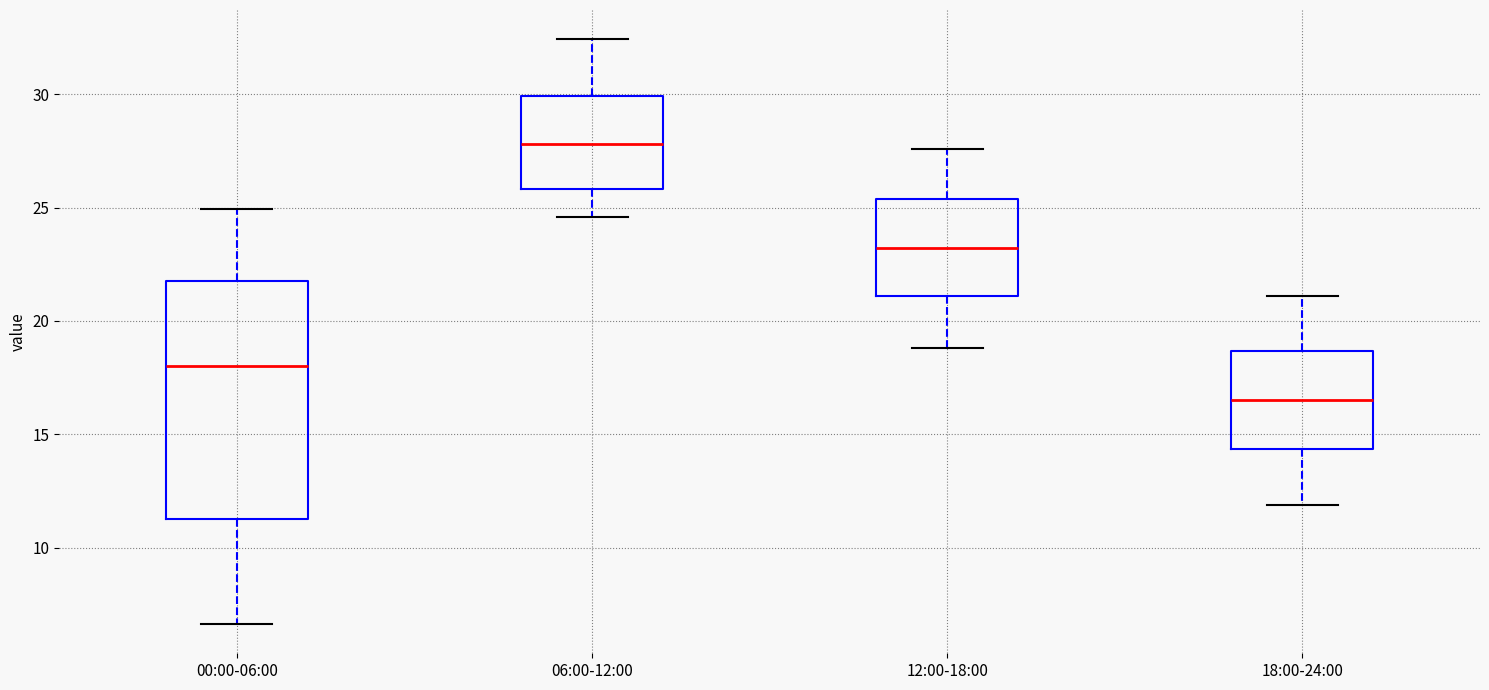

Comparing the boxes themselves (not the whiskers), which one is the tallest?

00:00-06:00